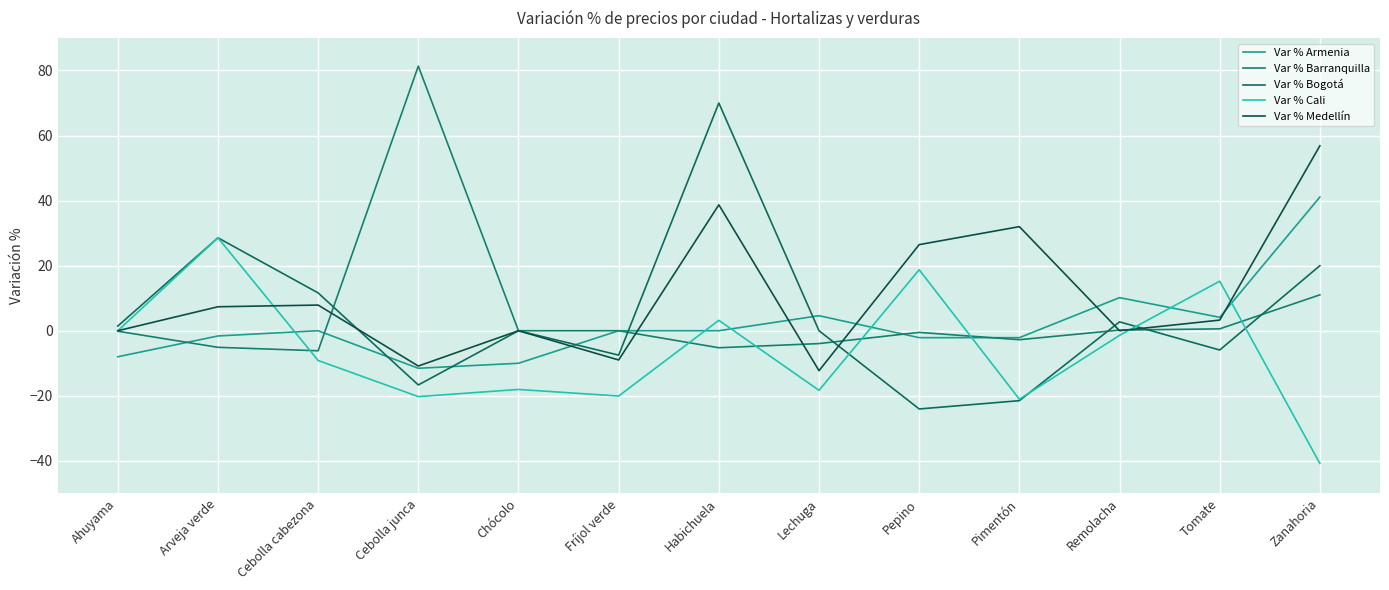

What is the difference between the maximum and minimum values in the Var % Cali series?

69.4